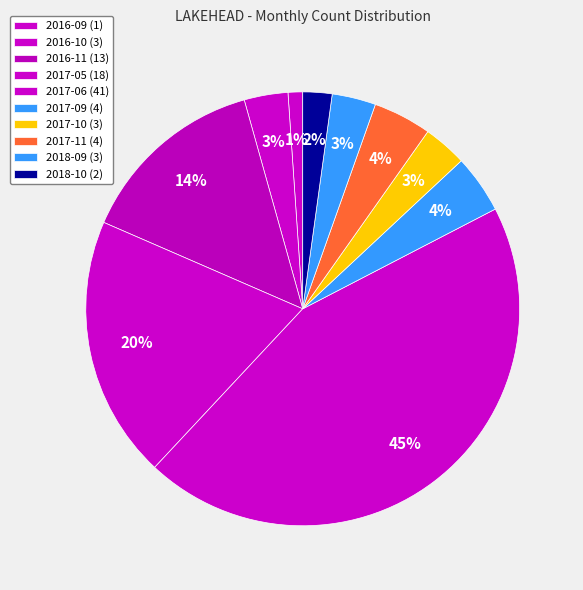

How many slices are in this pie chart?

10